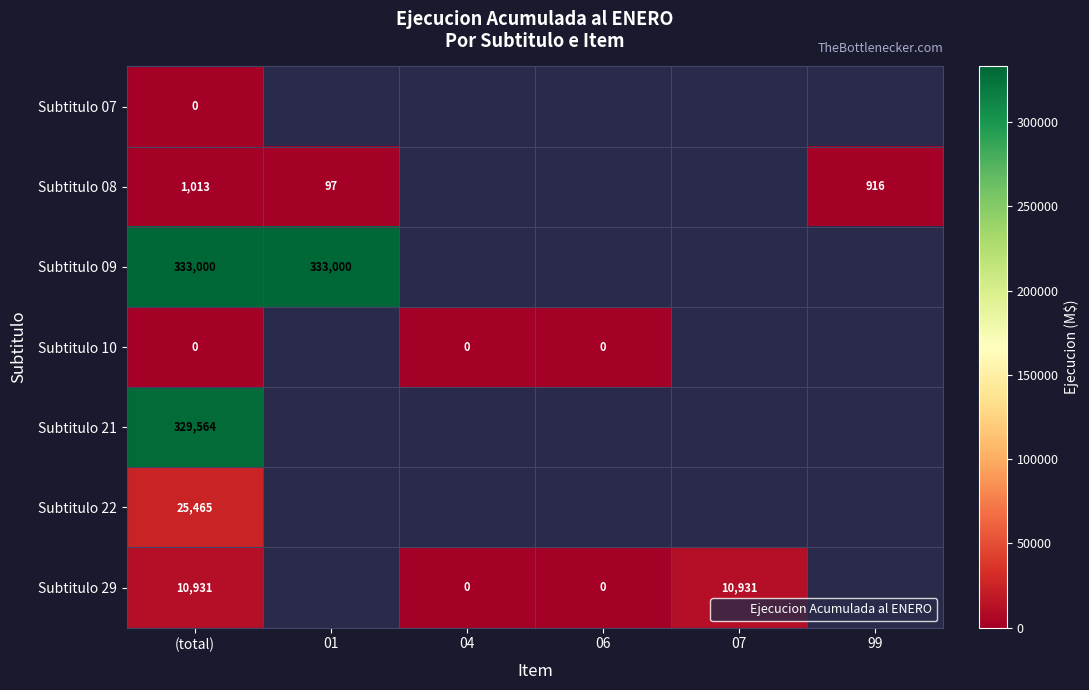

The value of Subtitulo 21 at (total) is 329564.0. True or false?

True